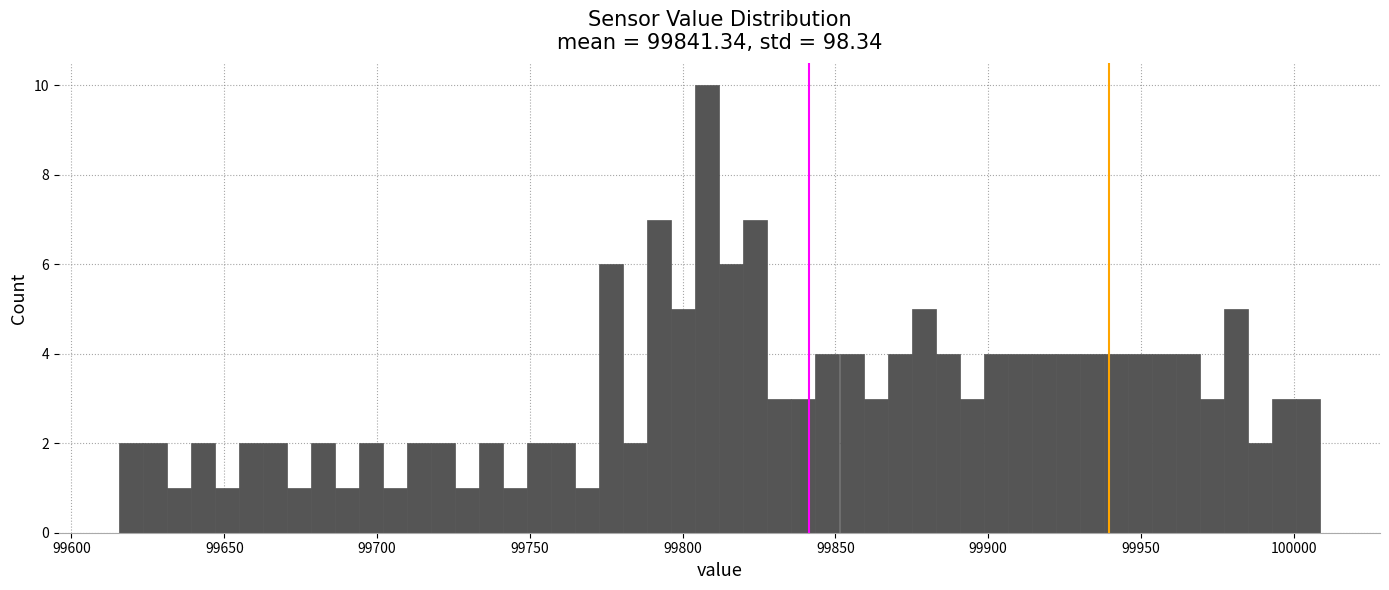

Read against the x-axis, roughly where is the centre of the tallest bar?

99810